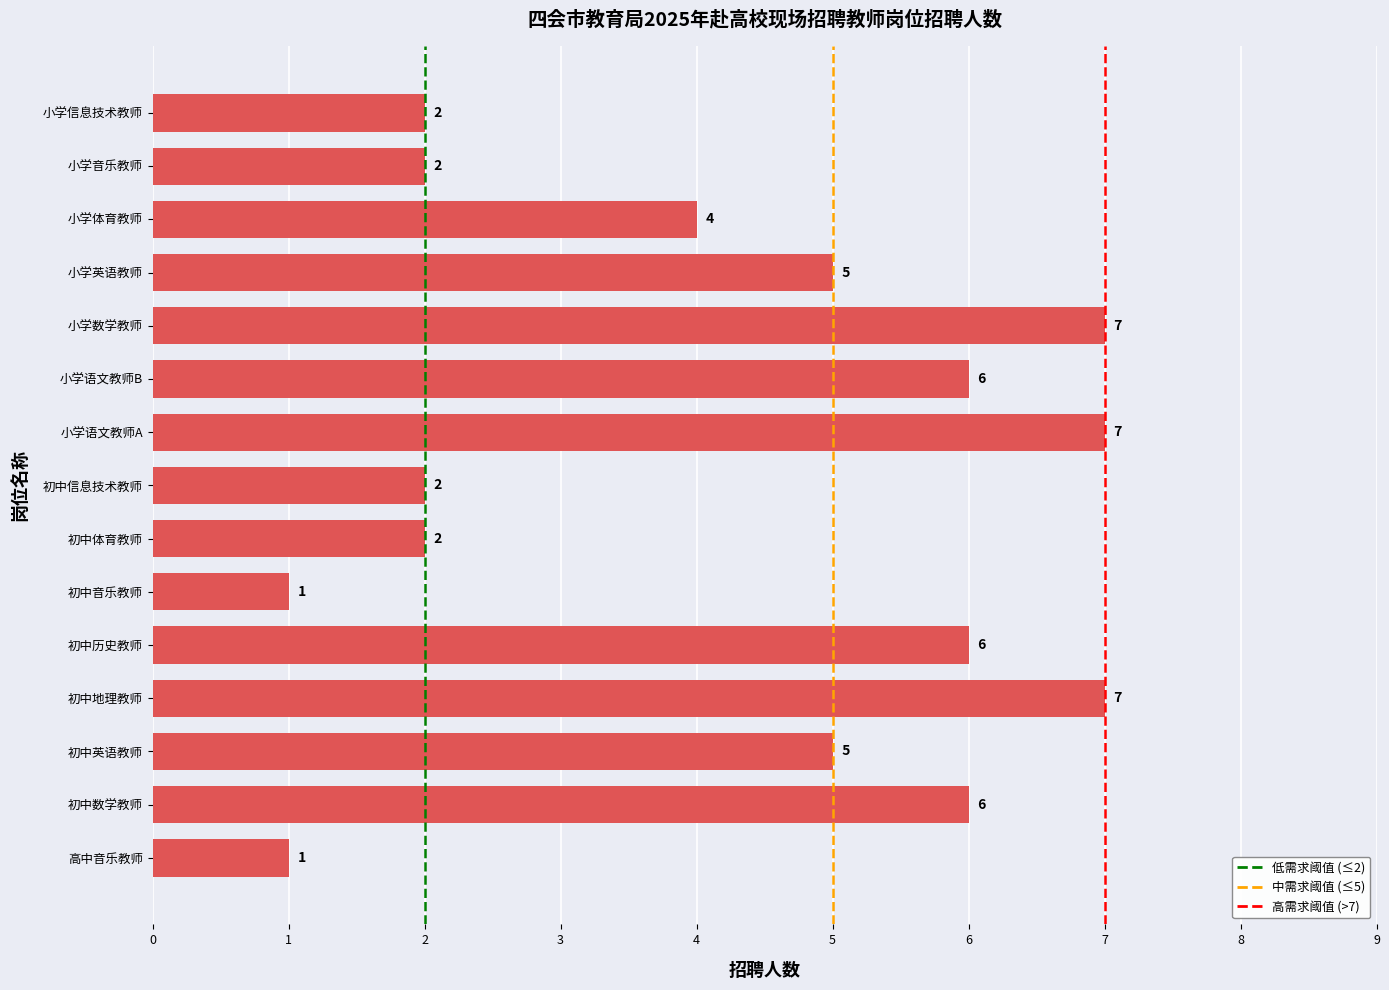

What is the average value?

4